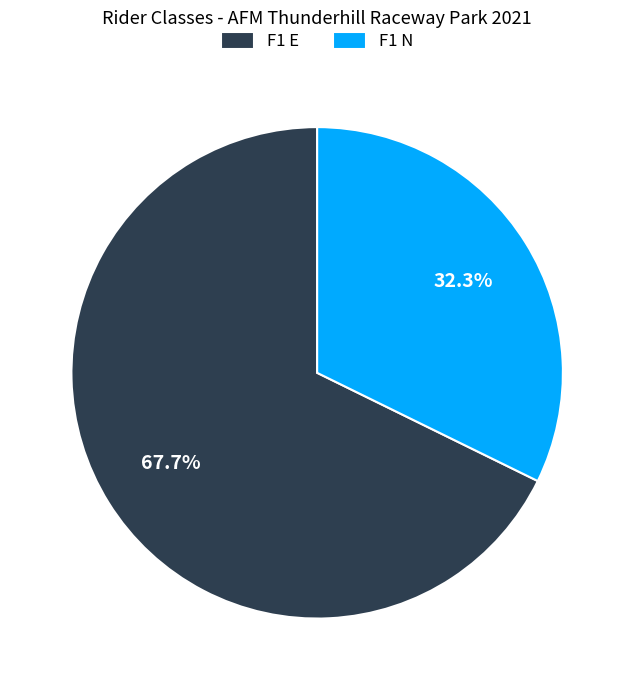

Combined, do F1 E and F1 N account for over 50%?

Yes